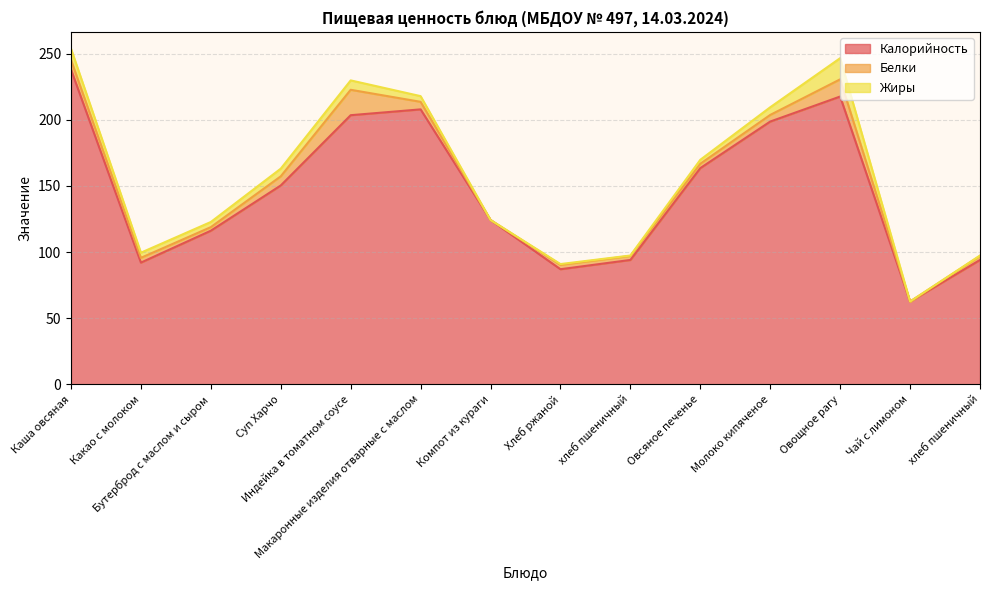

Reading left to right, transcribe all the data shown in this chart.

Калорийность: 237.9	92.0	116.1	150.3	203.4	207.8	124.2	87.0	94.0	163.4	198.6	217.5	62.5	94.0
Белки: 7.3	3.6	2.7	6.9	19.2	5.7	0.0	3.3	3.0	3.3	5.0	13.0	0.1	3.0
Жиры: 8.5	3.9	3.9	5.8	7.1	4.3	0.0	0.6	0.3	3.0	5.8	16.0	0.0	0.3